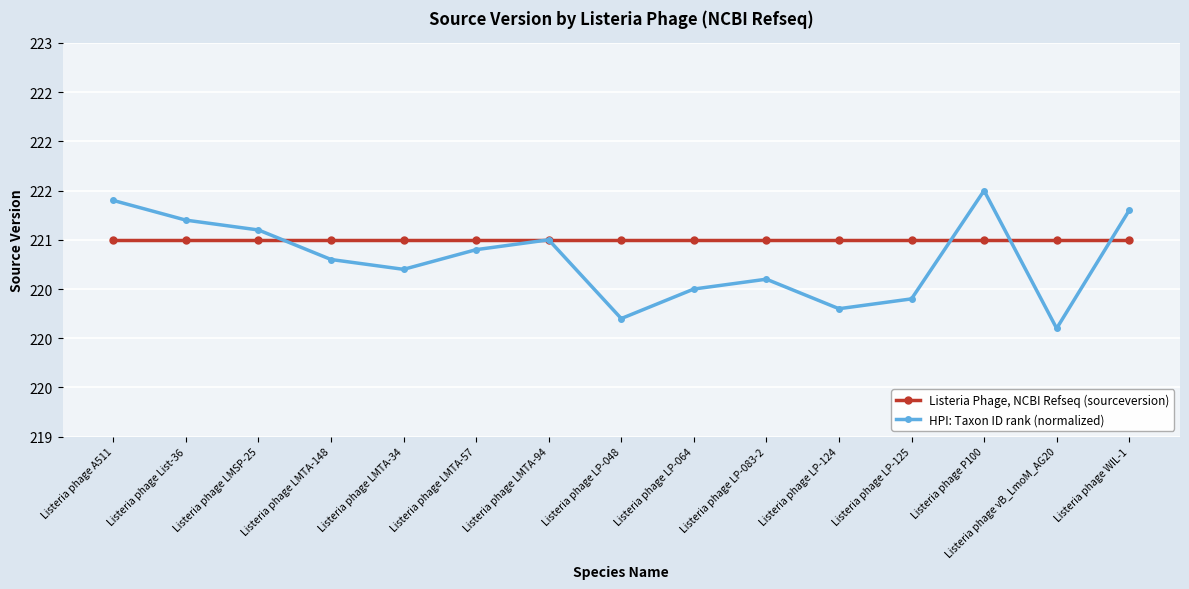

What is the greatest value displayed?

221.5